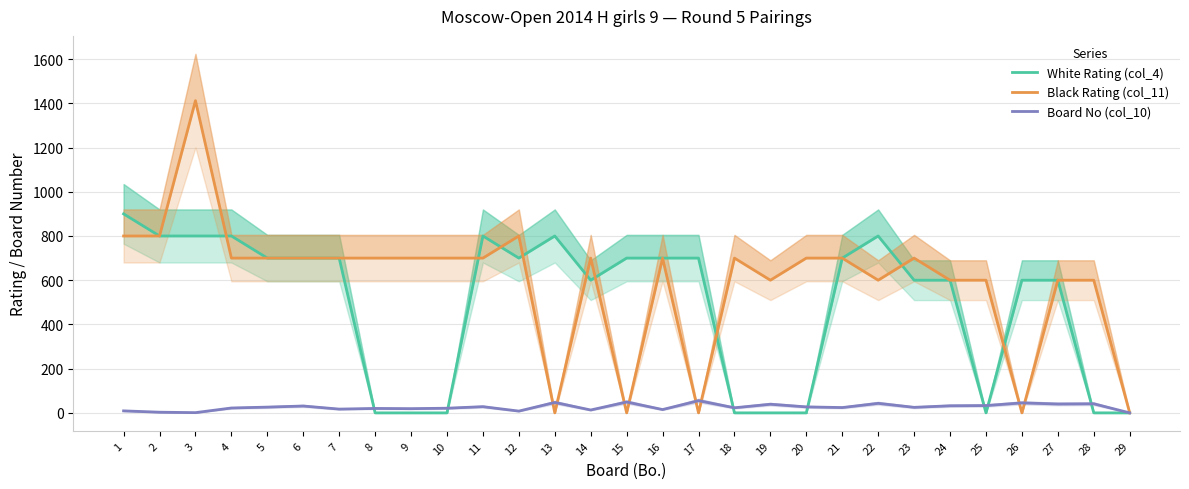

List the series in order of their peak value, highest first.

Black Rating (col_11), White Rating (col_4), Board No (col_10)